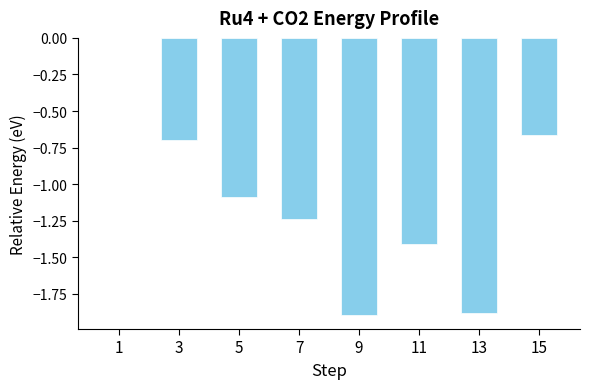

Count the number of data series in this chart.

1